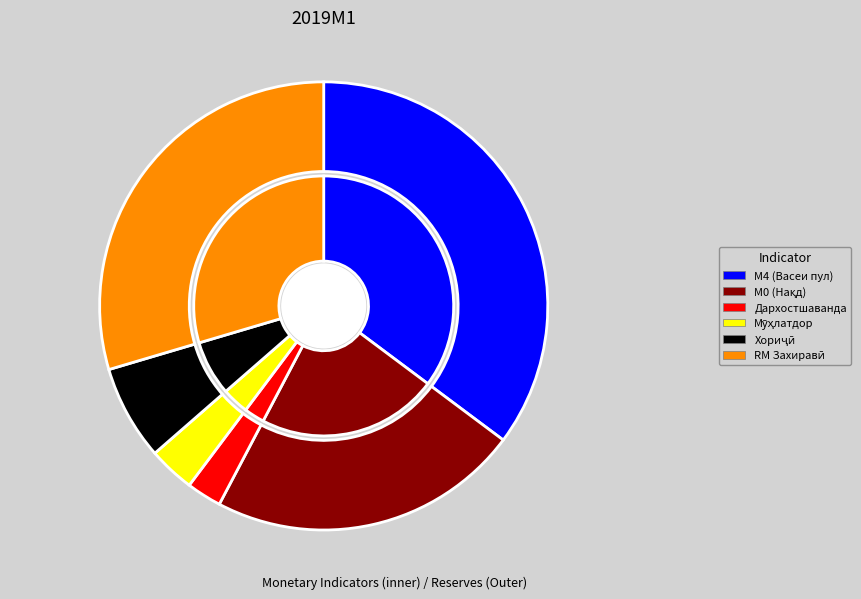

What is the change in value from М0 to RM?

+3661.1